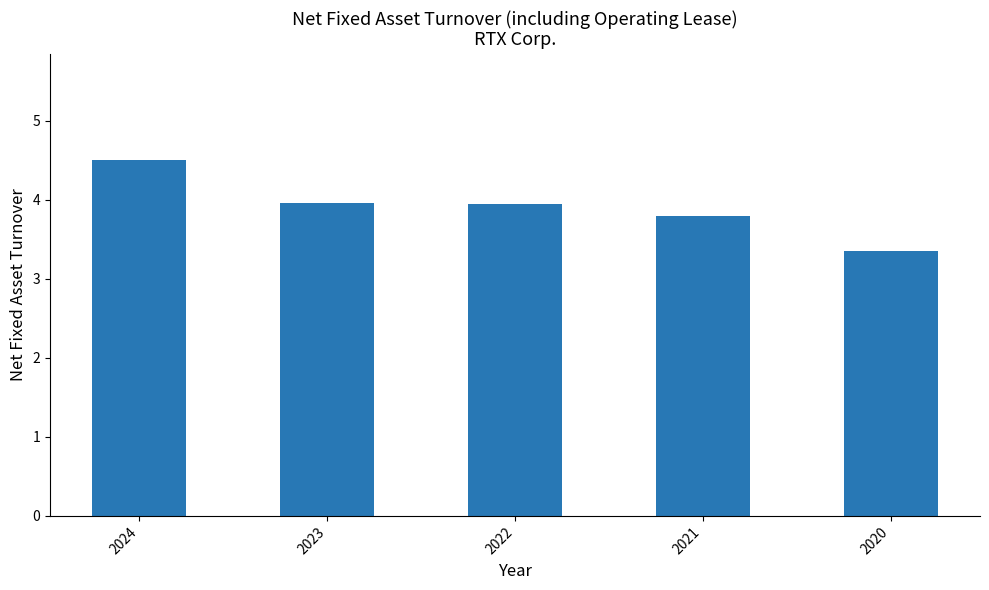

The chart shows a value of 6.4 at 2022. True or false?

False